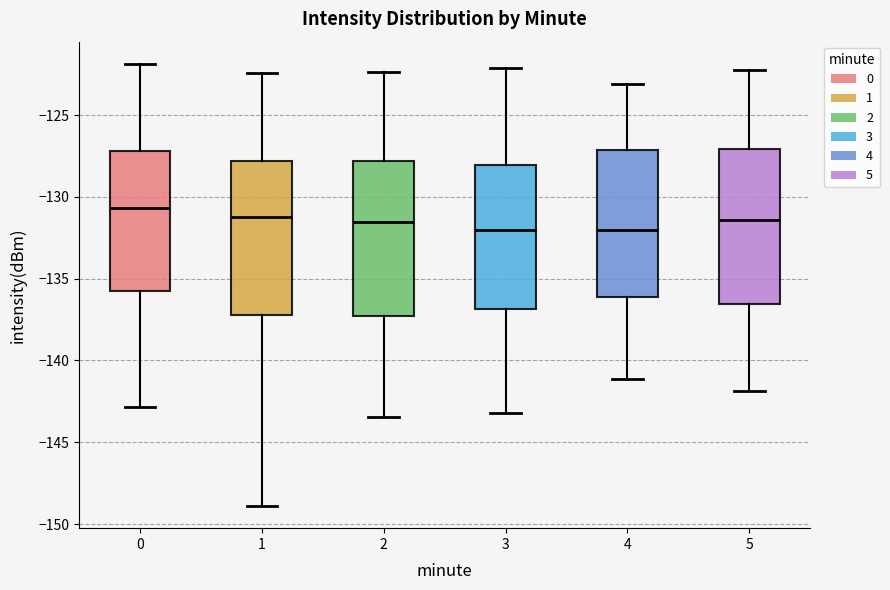

Reading left to right, read every box against the y-axis: the position of its median line, the range the box covers, and the ends of its whiskers. The values are not printed on the chart, so give them approximately, as read against the axis.

0: median -130.5, box -135.5 to -127.0, whiskers -143.0 to -122.0
1: median -131.0, box -137.0 to -128.0, whiskers -149.0 to -122.5
2: median -131.5, box -137.5 to -128.0, whiskers -143.5 to -122.5
3: median -132.0, box -137.0 to -128.0, whiskers -143.0 to -122.0
4: median -132.0, box -136.0 to -127.0, whiskers -141.0 to -123.0
5: median -131.5, box -136.5 to -127.0, whiskers -142.0 to -122.0